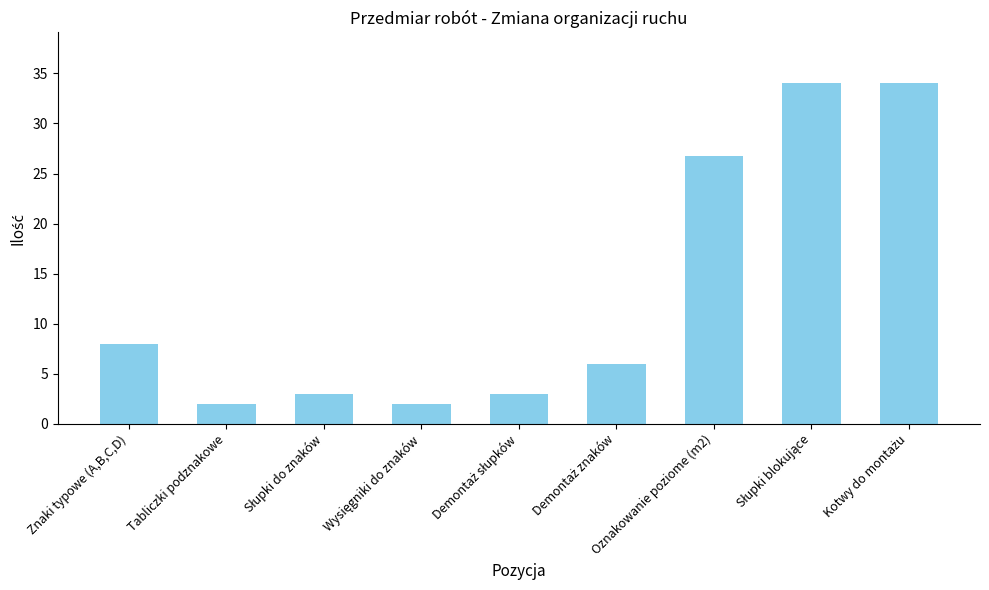

What is the difference between the maximum and minimum values?

32.0